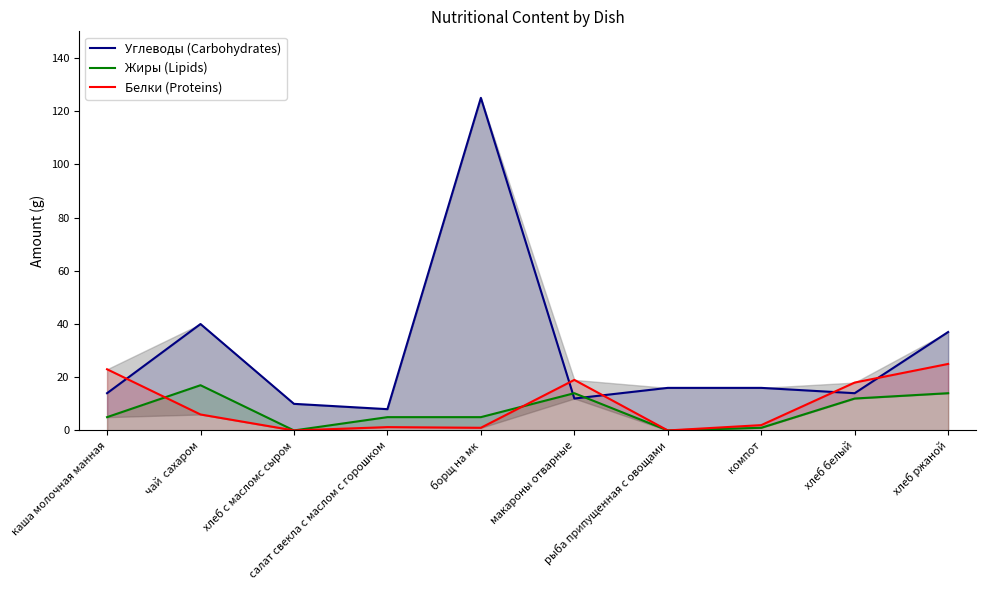

Rank the series at макароны отварные from highest to lowest value.

Белки (Proteins), Жиры (Lipids), Углеводы (Carbohydrates)